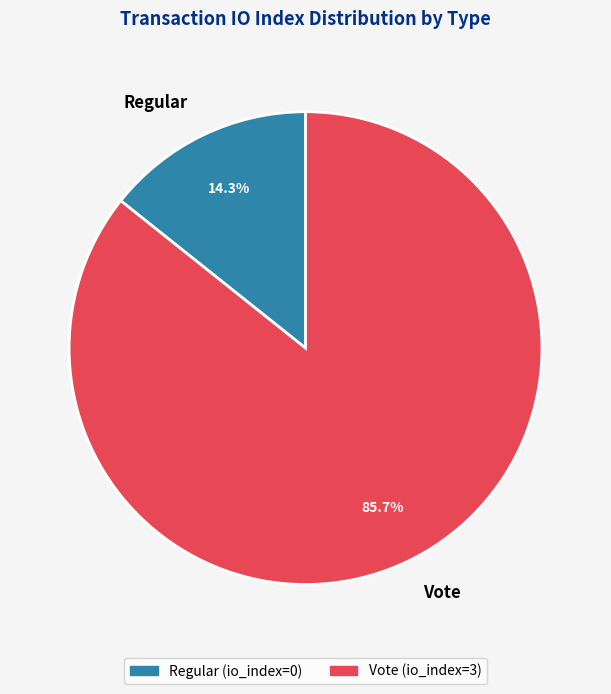

Rank the categories by value from highest to lowest.

Vote, Regular